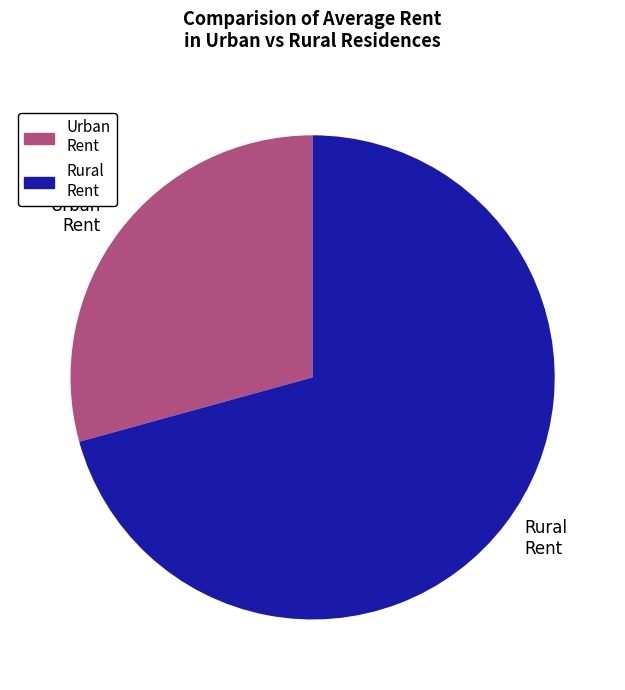

Approximately how many times larger is the value at Rural Rent compared to Urban Rent?

2.4